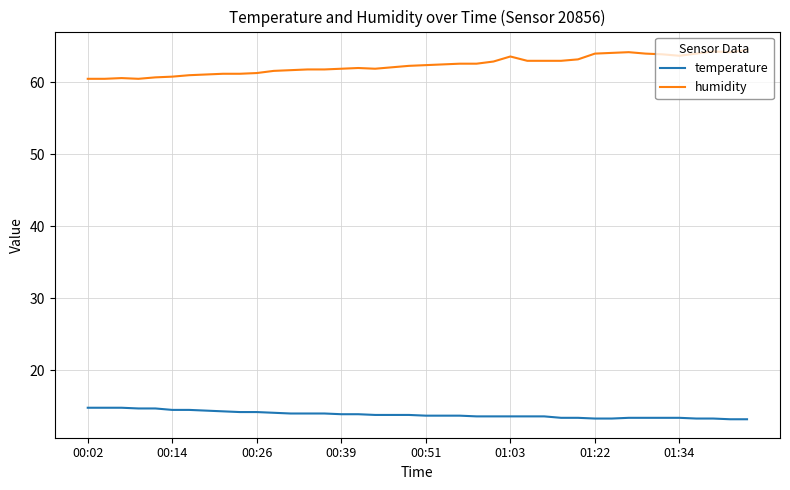

Which series has the largest range (max minus min)?

humidity